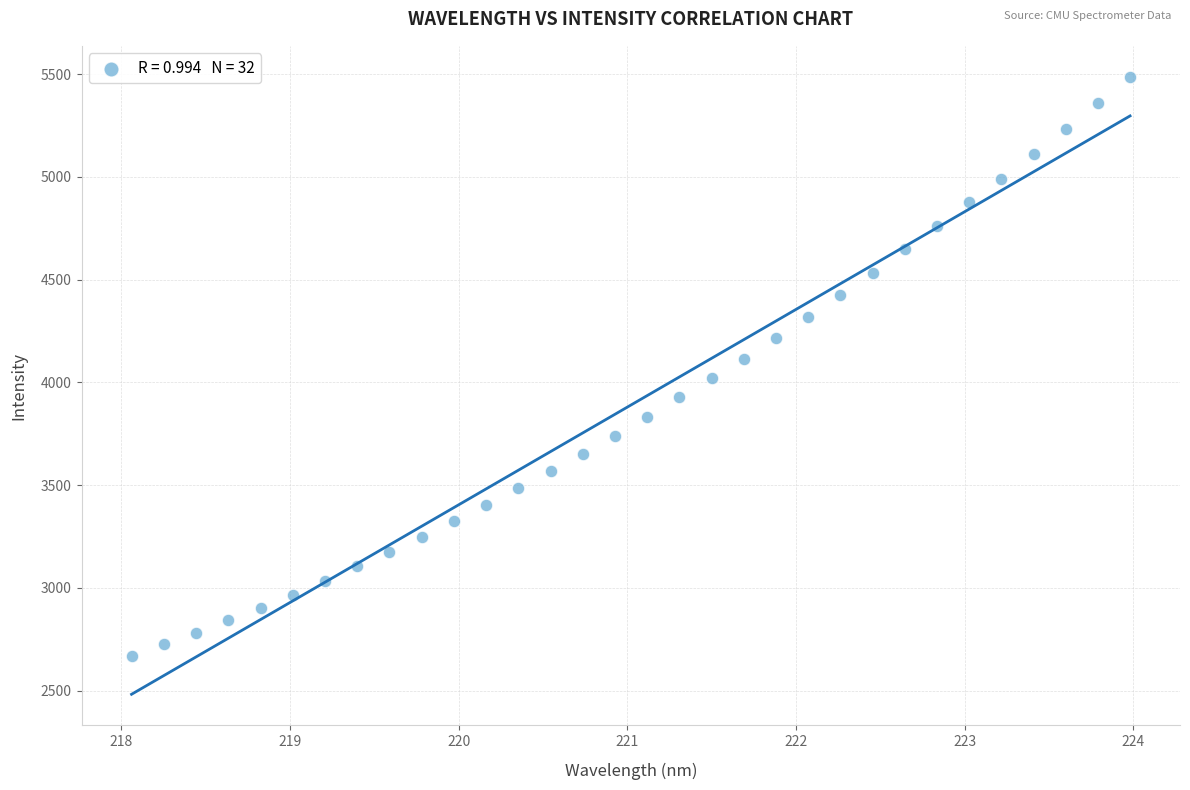

What is the range of Y values (max minus min)?

2818.7